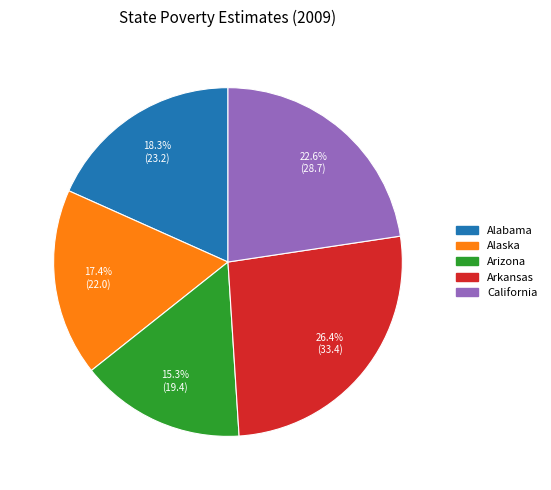

Is there any slice that represents more than half of the pie?

No